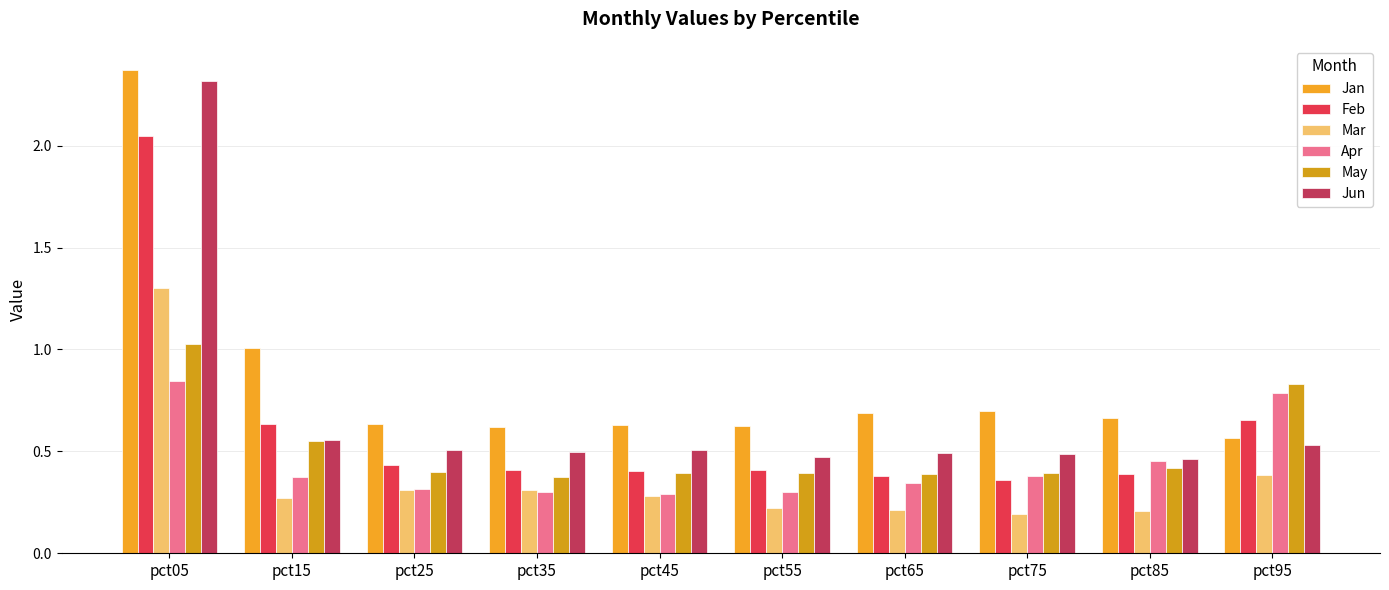

The May series shows 0.2 at pct35. True or false?

False